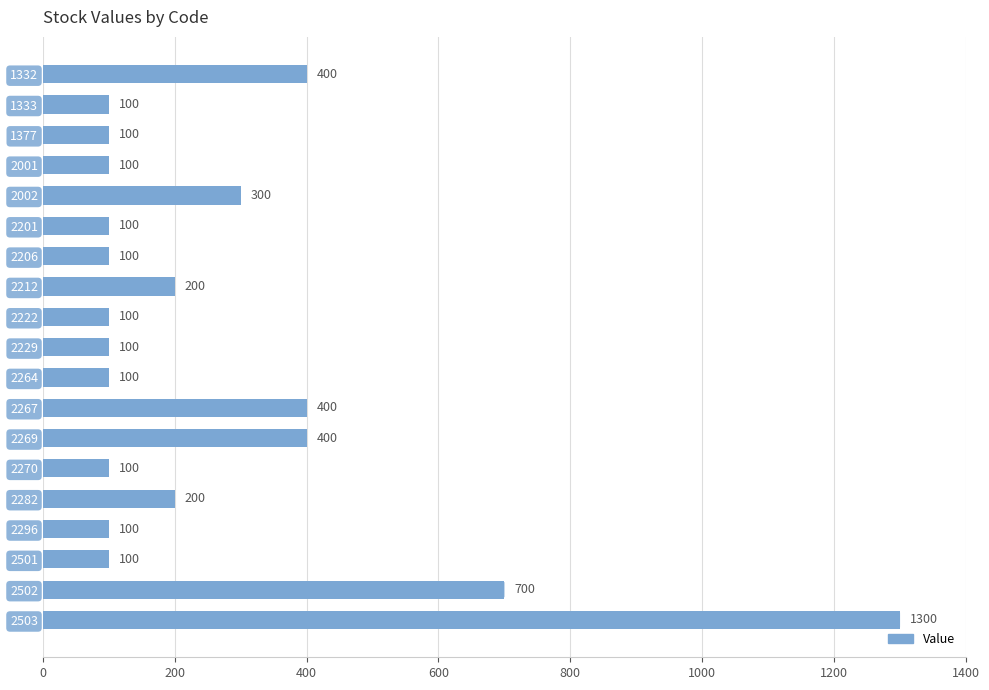

Is it true that the value at 2201 is 179?

False